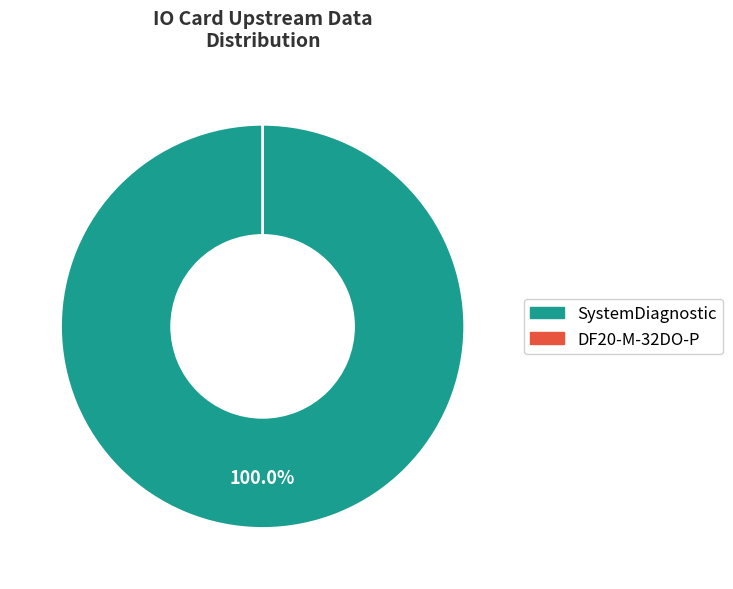

Rank the categories by value from highest to lowest.

SystemDiagnostic, DF20-M-32DO-P